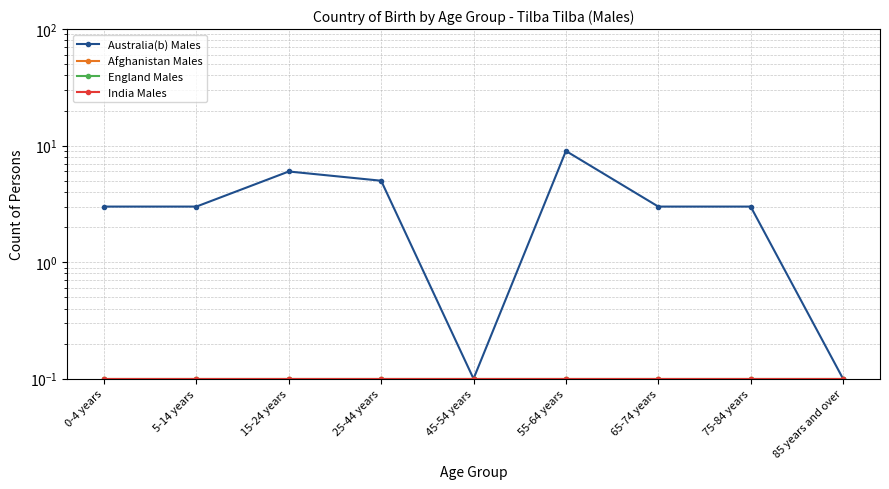

At how many categories does at least one series exceed 5?

2